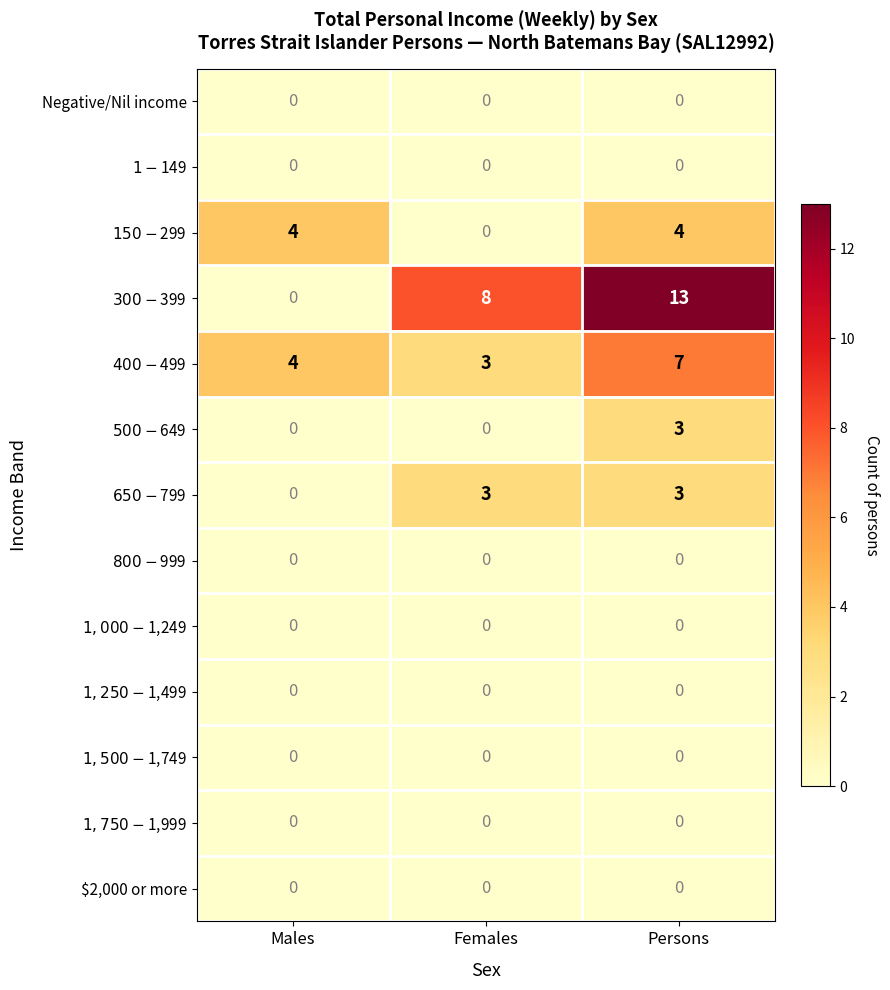

Which series has the largest total across all categories?

$300-$399